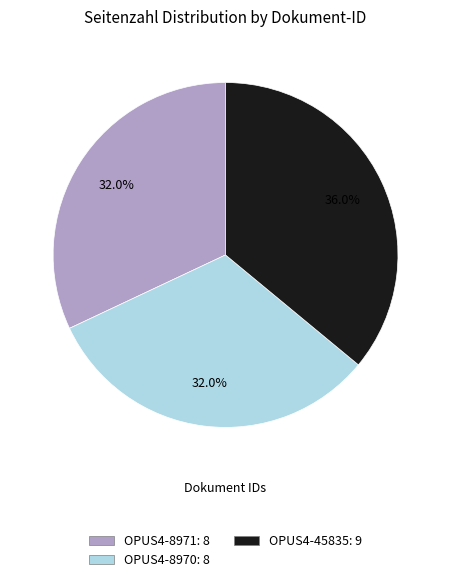

Do OPUS4-45835: 9 and OPUS4-8971: 8 together represent more than half of the pie?

Yes